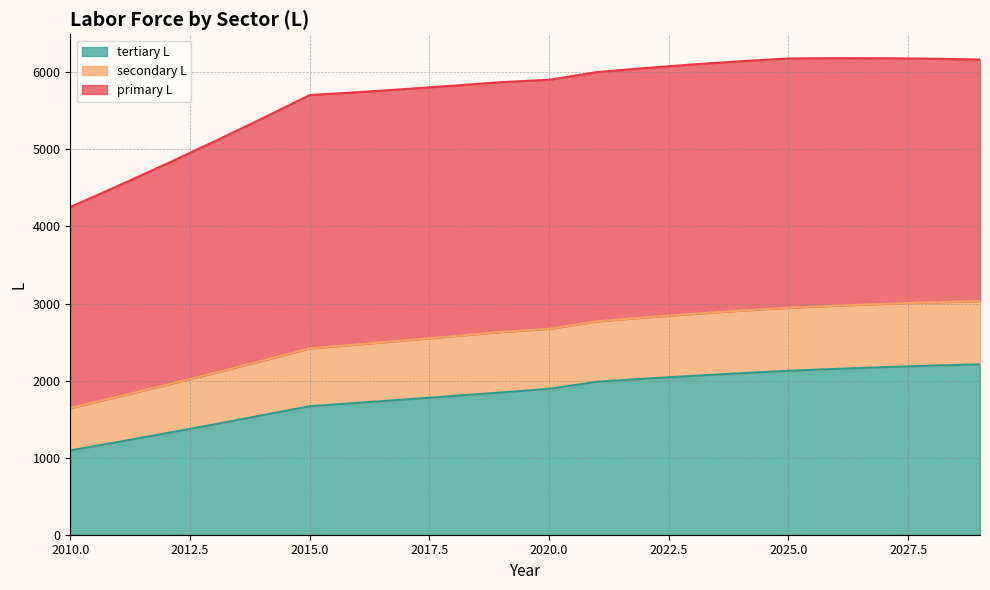

What is the value of the tertiary L point at the 12th from the left?

1984.9